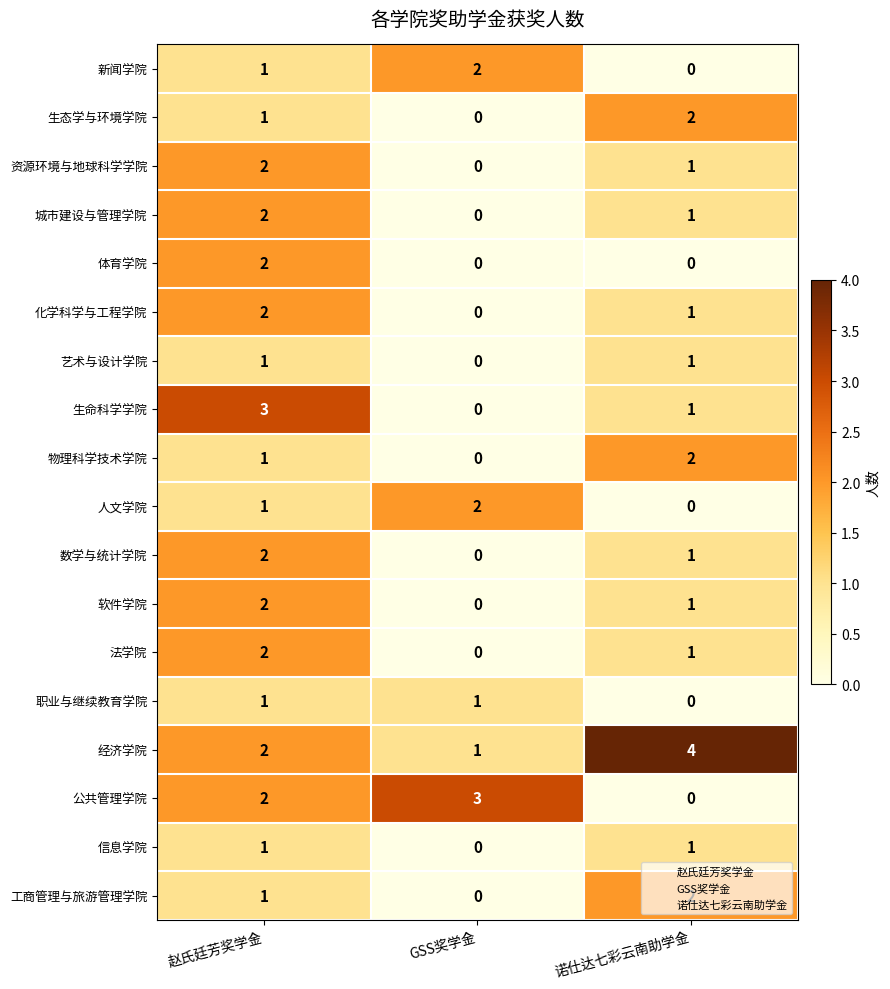

Which series has the largest total across all categories?

经济学院